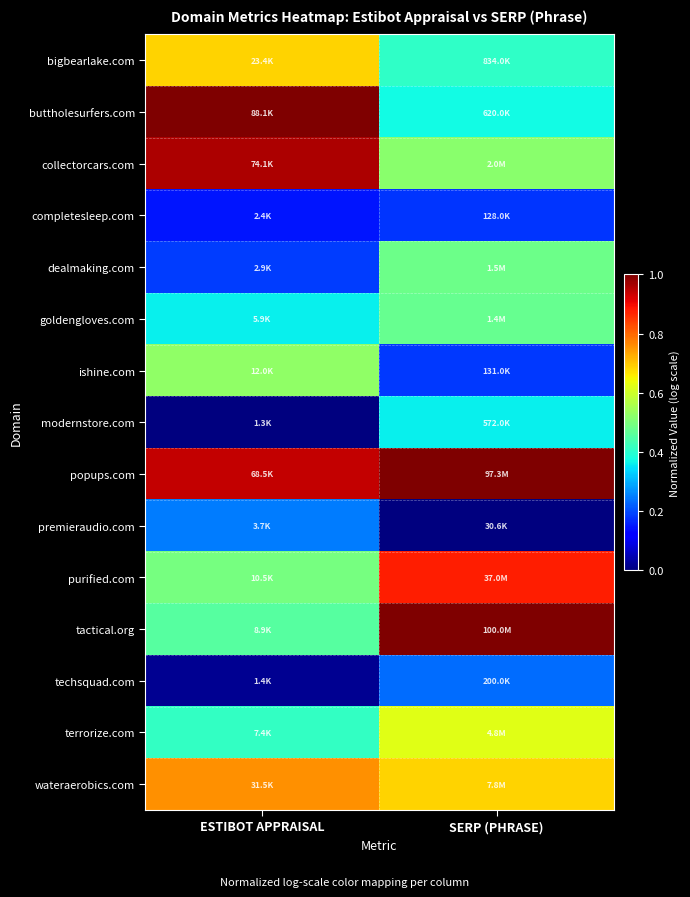

Between SERP (PHRASE) and ESTIBOT APPRAISAL, which is larger?

ESTIBOT APPRAISAL